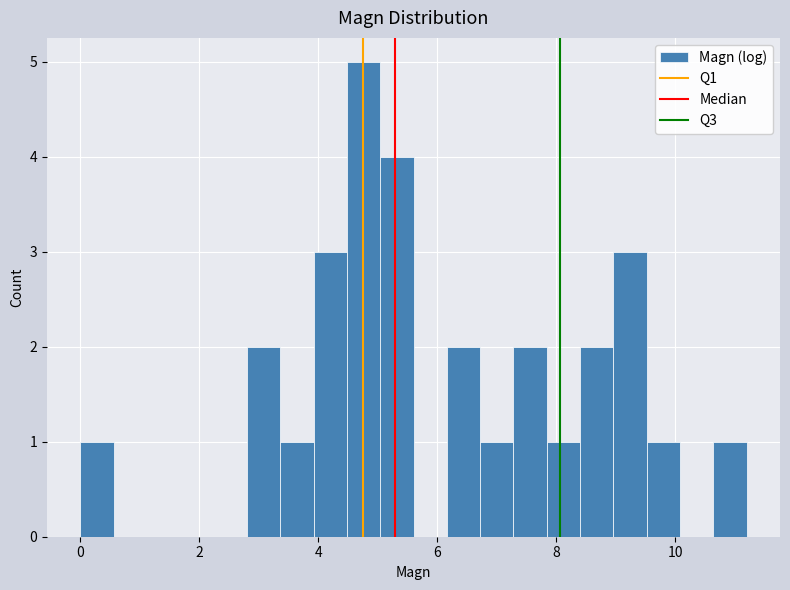

Around what value on the x-axis is the tallest bar? Give the approximate position of its centre, as read against the axis.

4.8